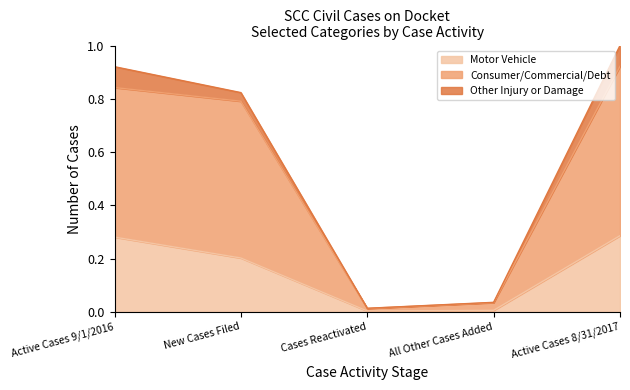

The value of Motor Vehicle at Active Cases 8/31/2017 is 0.3. True or false?

True